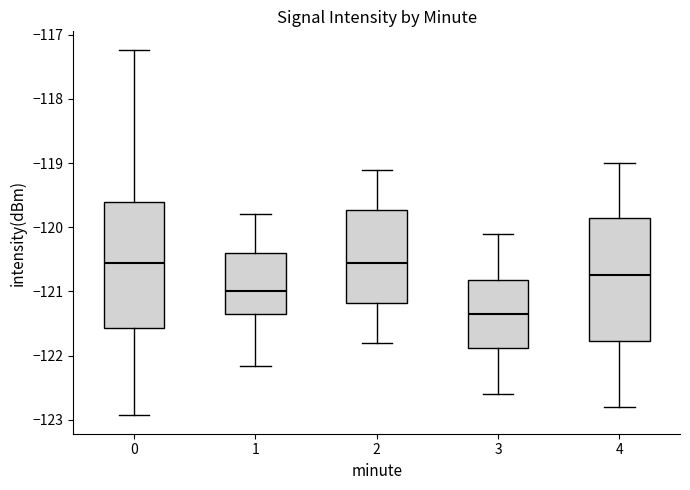

Which box has the lowest median line?

3